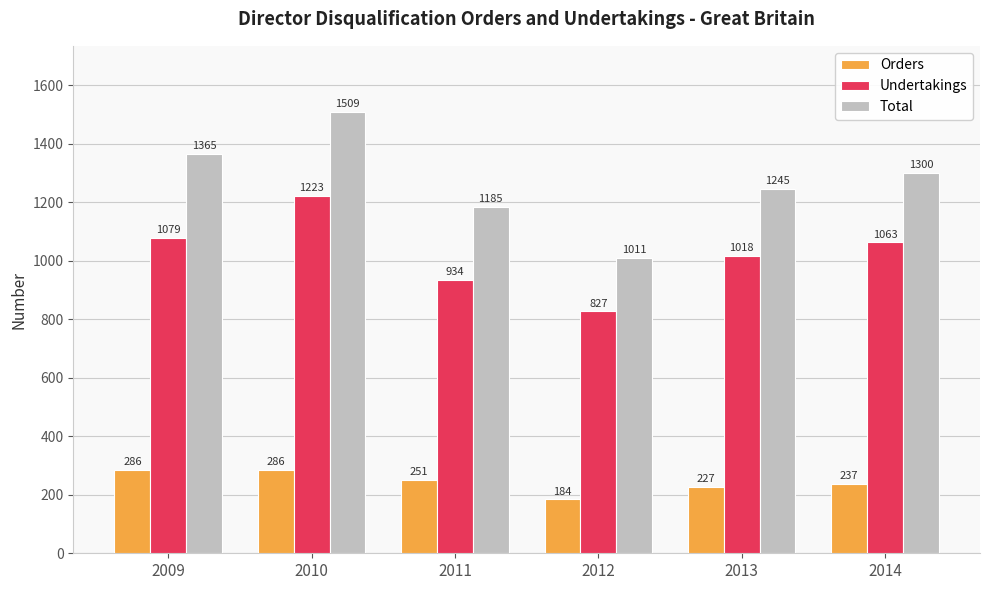

How many bars are there in total?

18